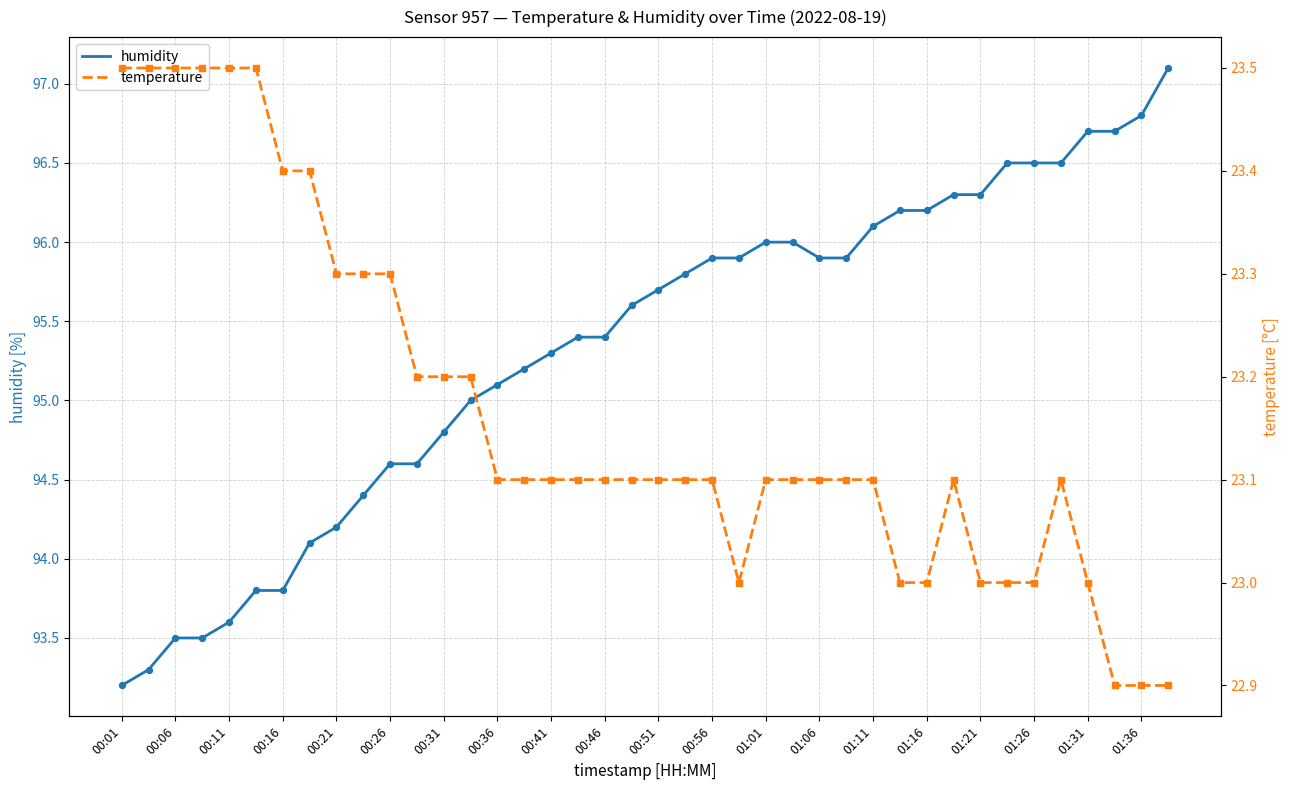

True or false: humidity has a value of 145.8 at 01:31.

False